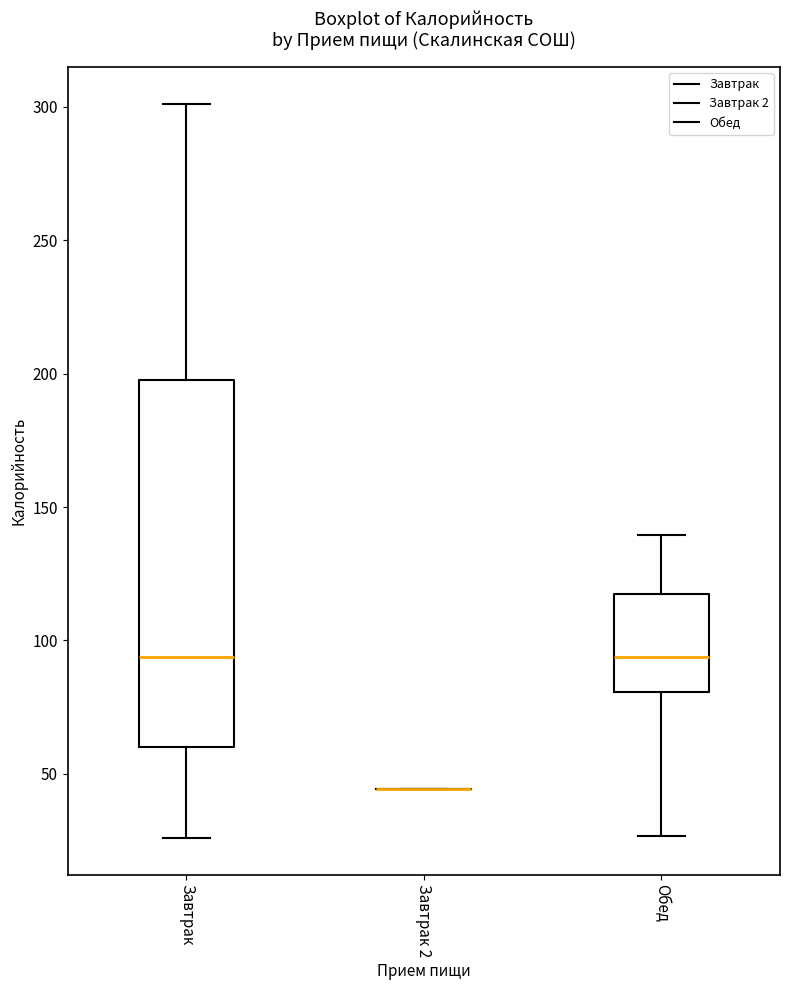

Reading left to right, read every box against the y-axis: the position of its median line, the range the box covers, and the ends of its whiskers. The values are not printed on the chart, so give them approximately, as read against the axis.

Завтрак: median 95, box 60 to 200, whiskers 25 to 300
Завтрак 2: box collapsed to a line at 45, whiskers 45 to 45
Обед: median 95, box 80 to 120, whiskers 25 to 140